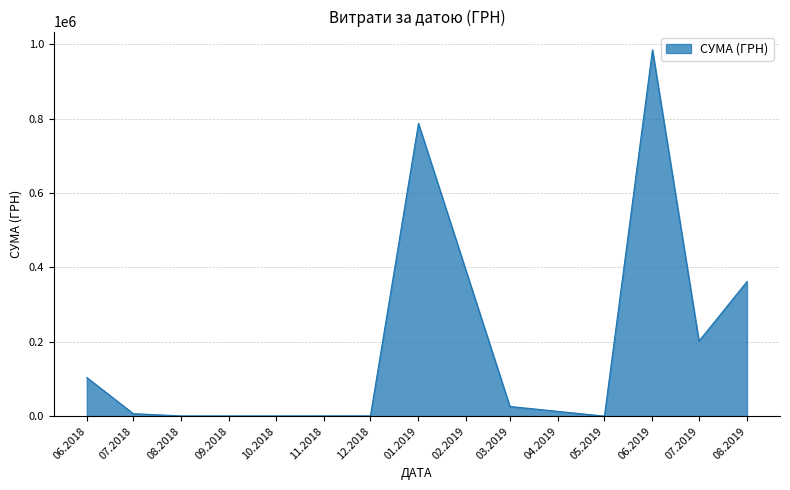

Between 07.2019 and 03.2019, which is larger?

07.2019